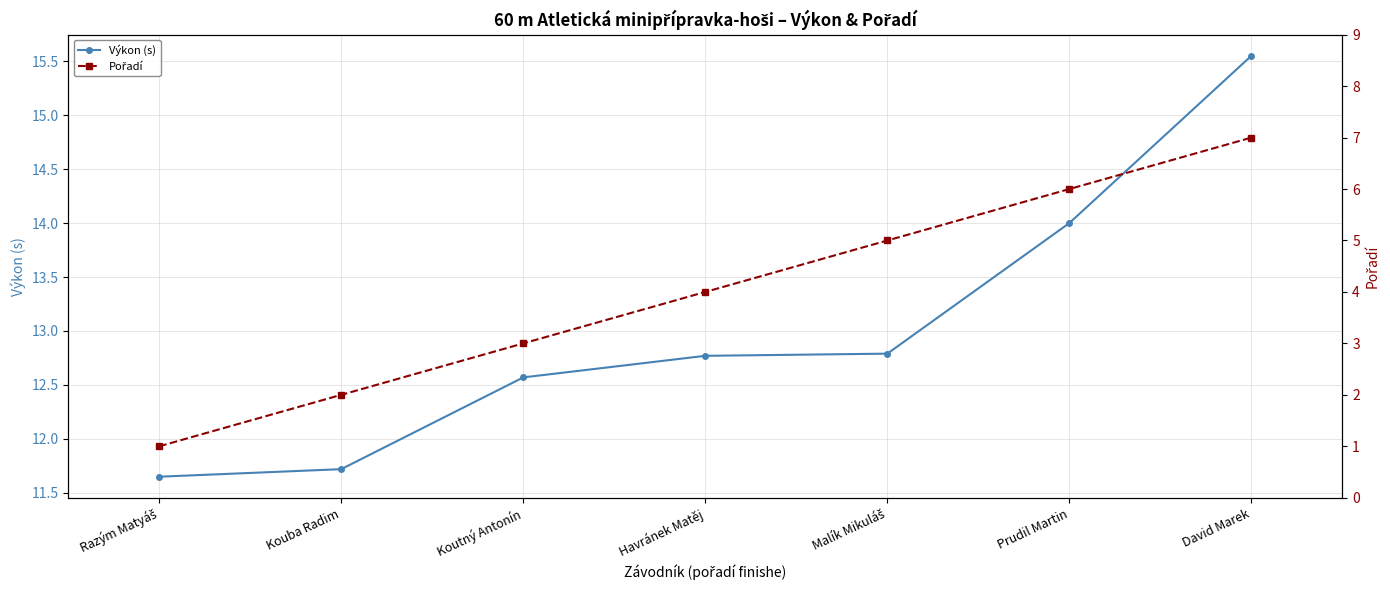

What is the sum of the Pořadí values at Havránek Matěj and David Marek?

11.0